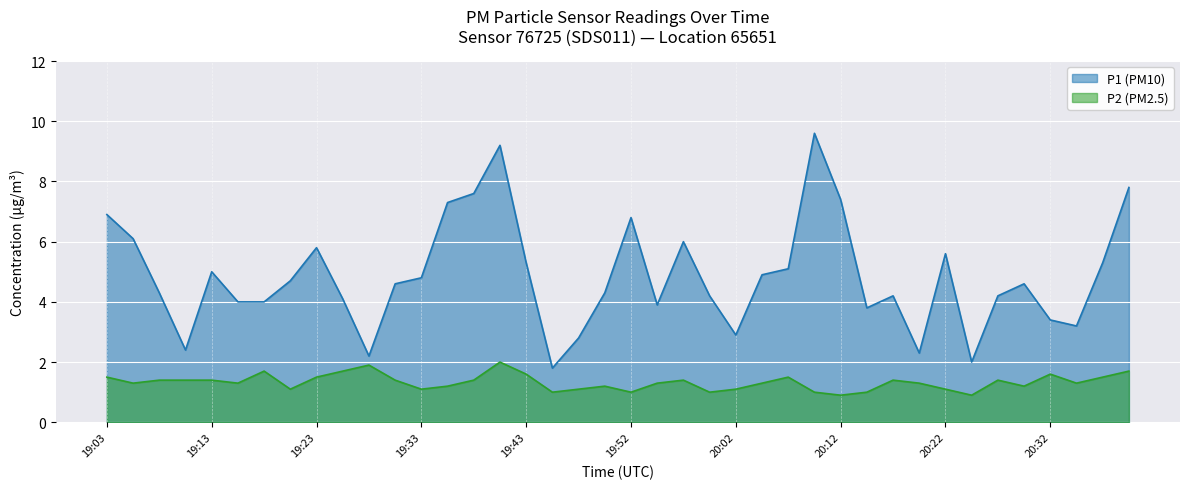

What position from the left is 19:43?

17